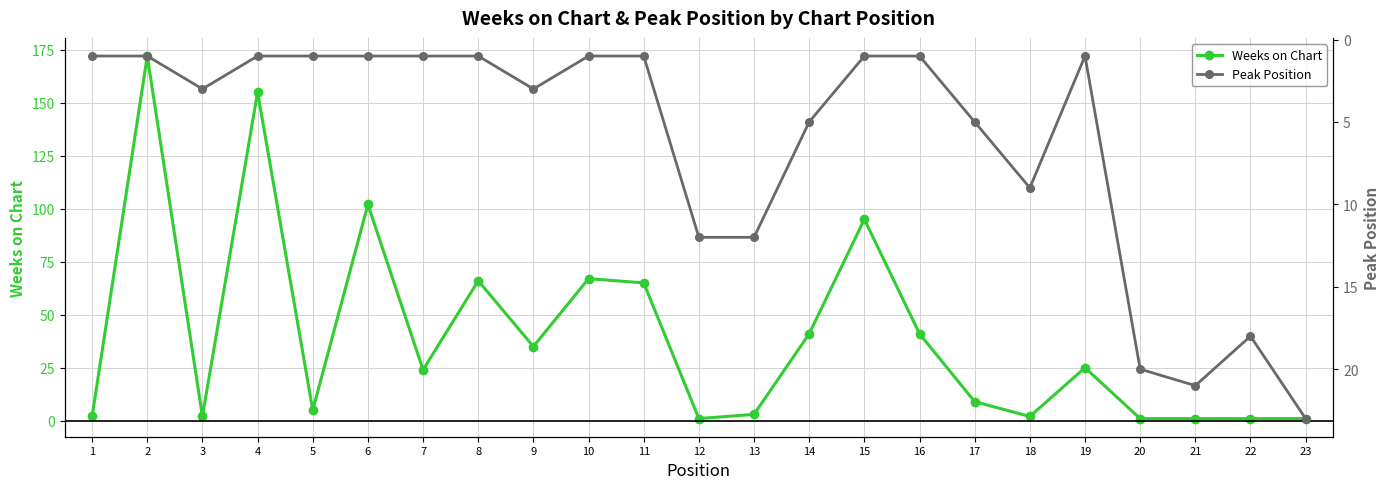

What is the value of the Weeks on Chart point at the 6th from the left?

102